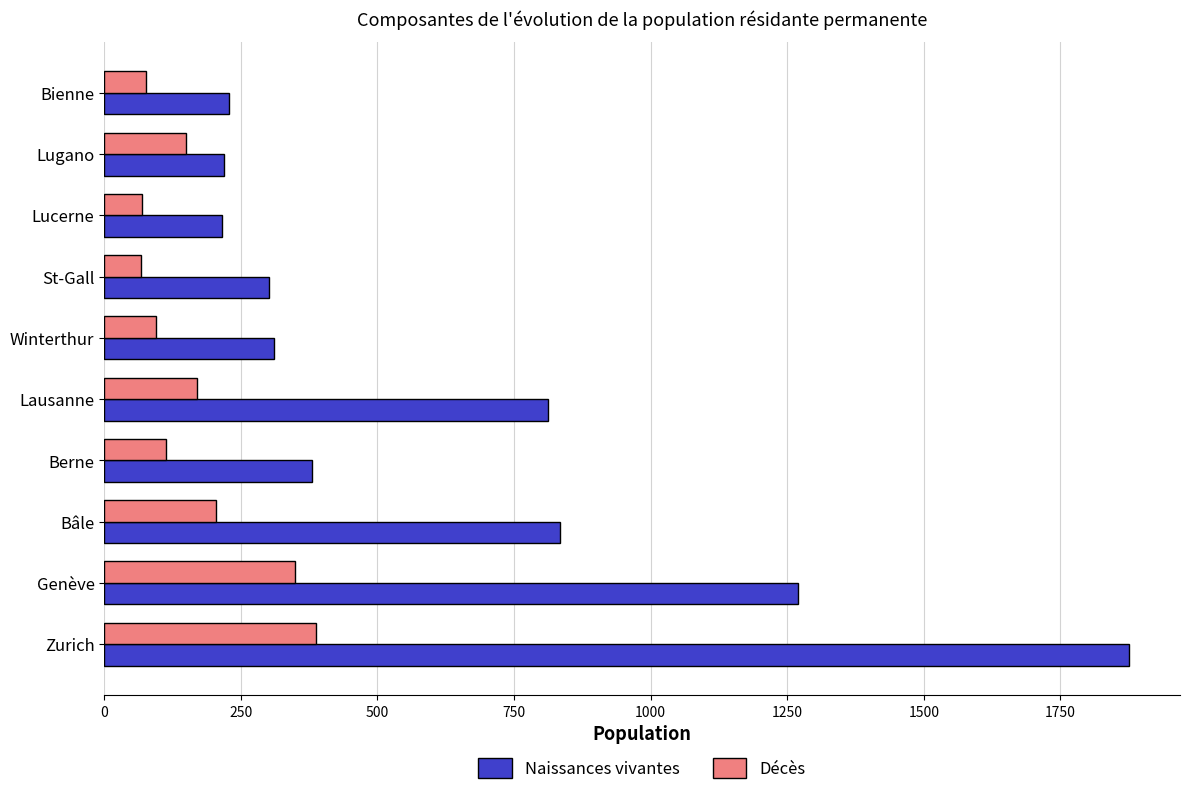

At which category is the sum across all series the highest?

Zurich